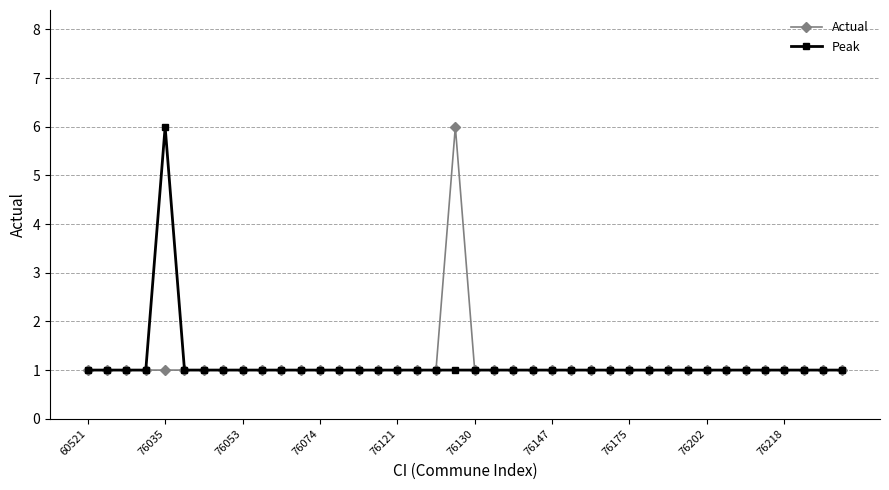

What is the value of the Actual point at the 18th from the left?

1